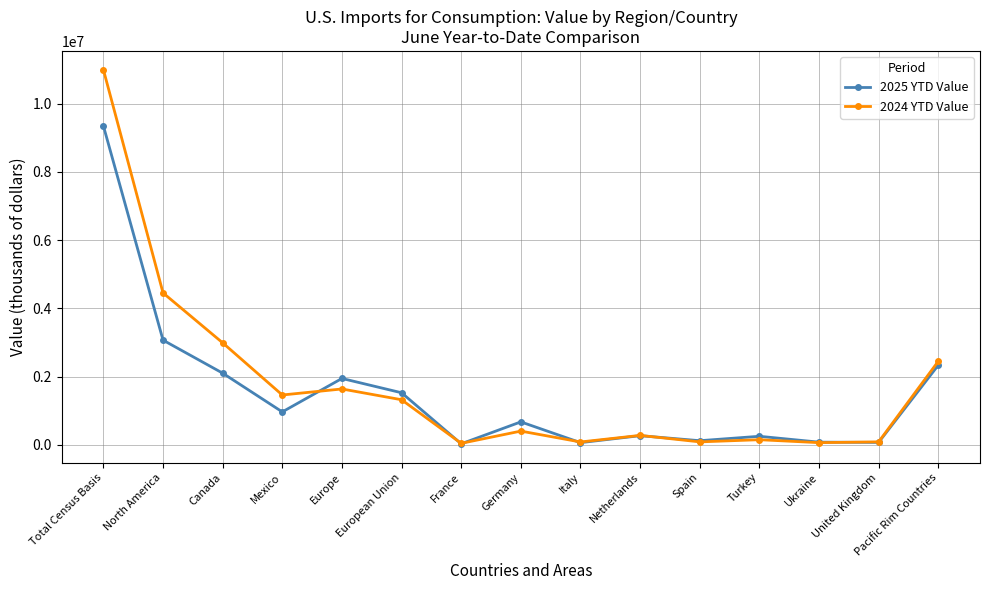

Which series has the largest total across all categories?

2024 YTD Value